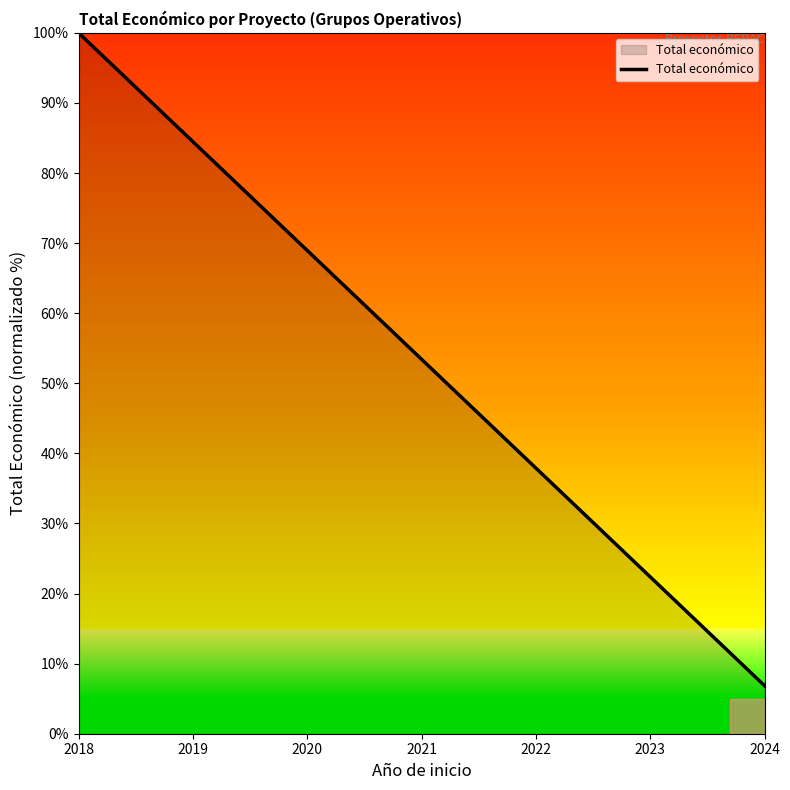

List the labels in order of value, largest first.

2018, 2019, 2020, 2021, 2022, 2023, 2024